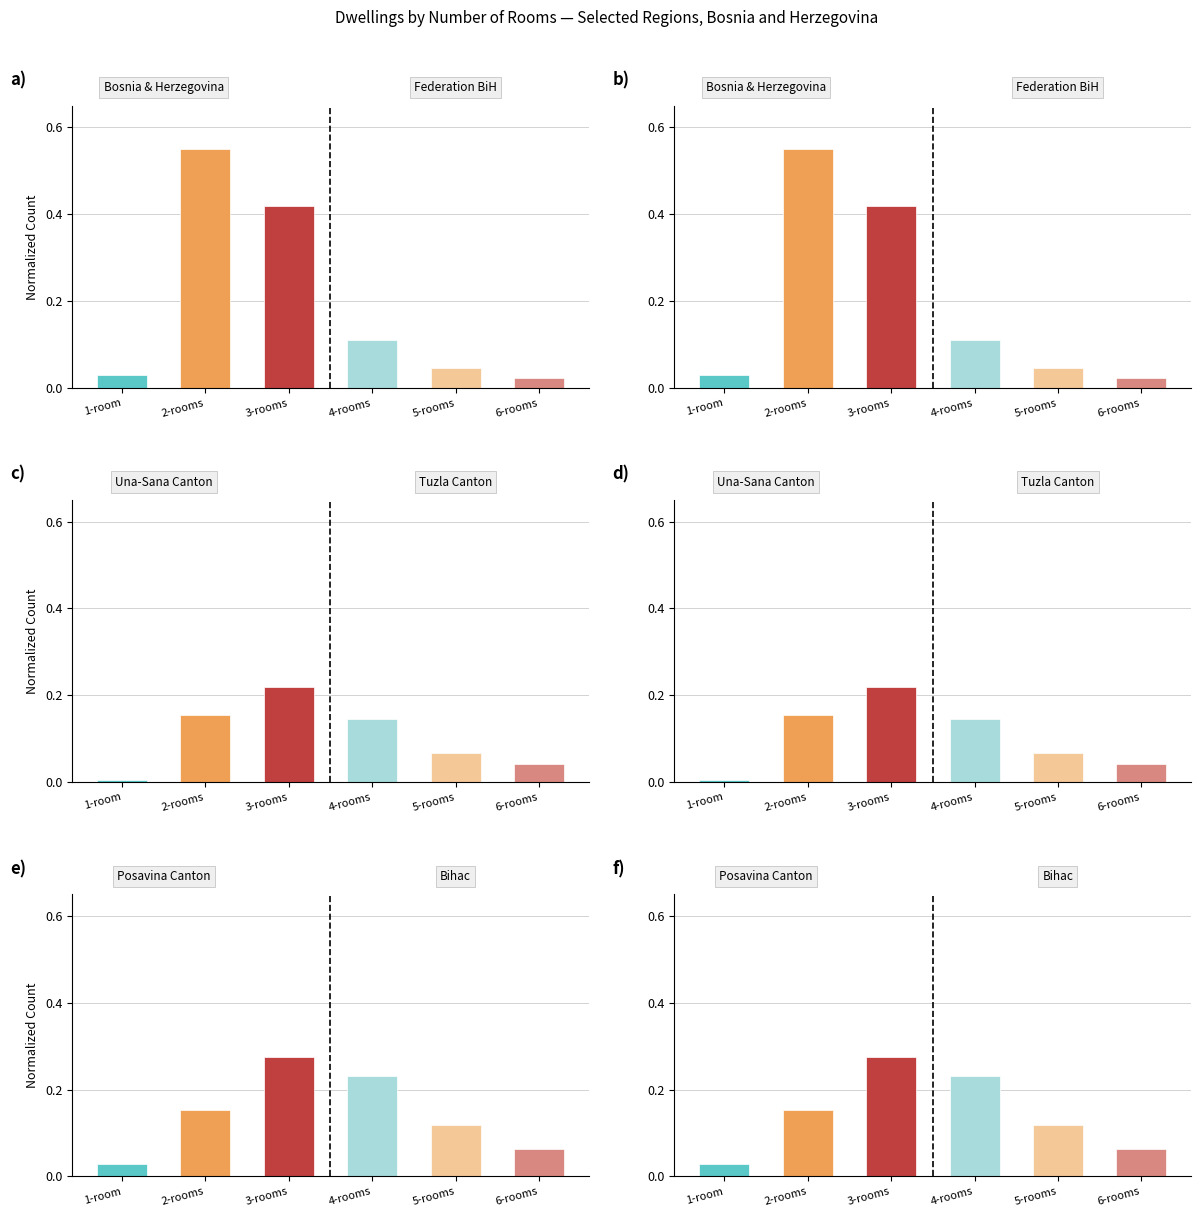

List the series in order of their peak value, highest first.

Bosnia and Herzegovina, Posavina Canton, Bihac, Una-Sana Canton, Tuzla Canton, Federation BiH